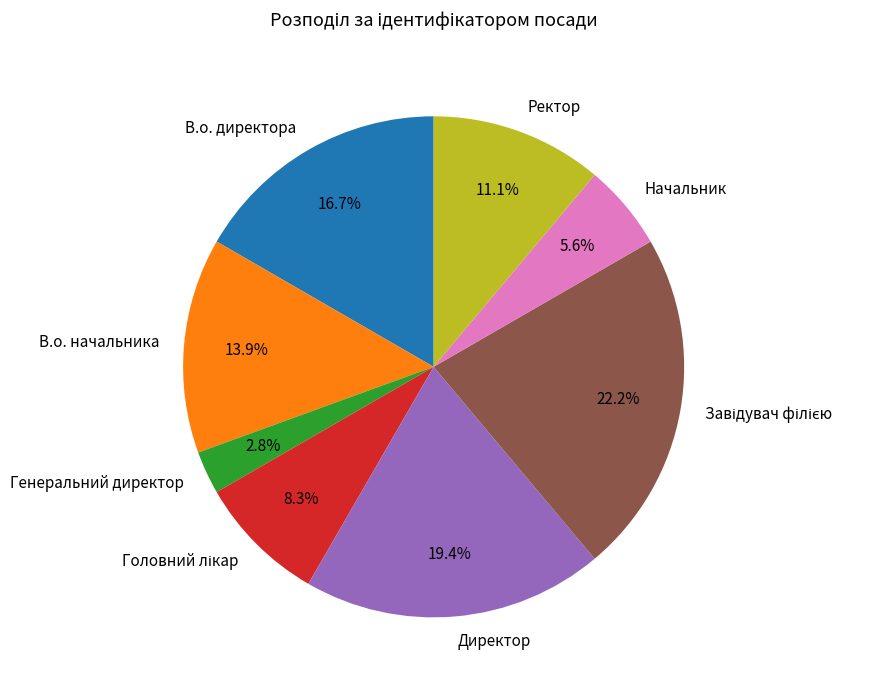

Do Директор and Генеральний директор together represent more than half of the pie?

No